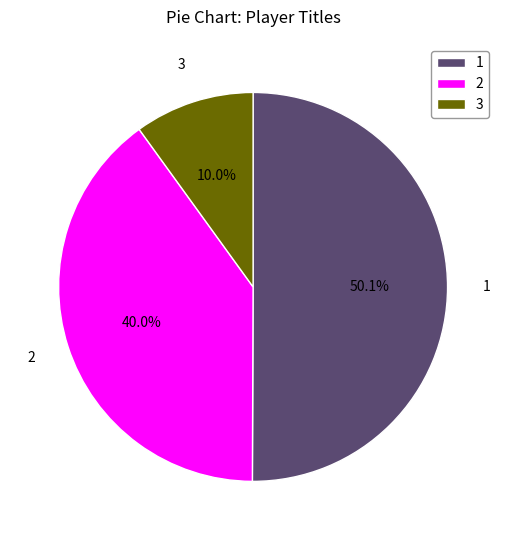

How much of the chart is everything except 2?

60.0%